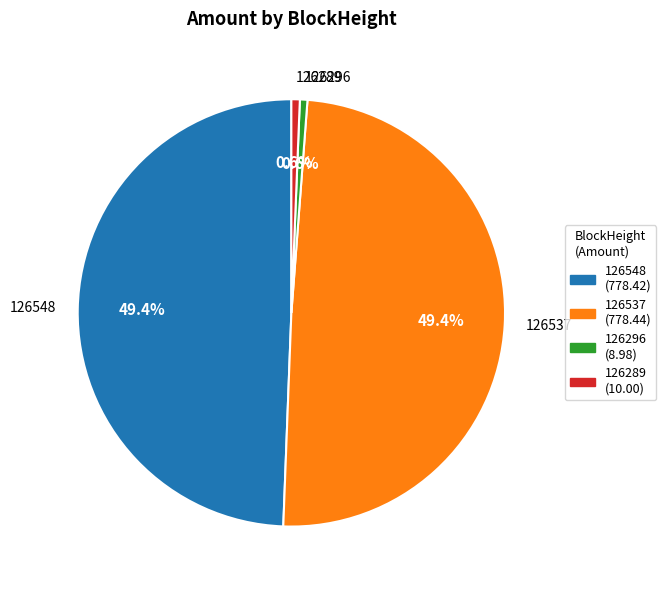

To the nearest percent, what is the combined percentage of 126296 and 126537?

50%